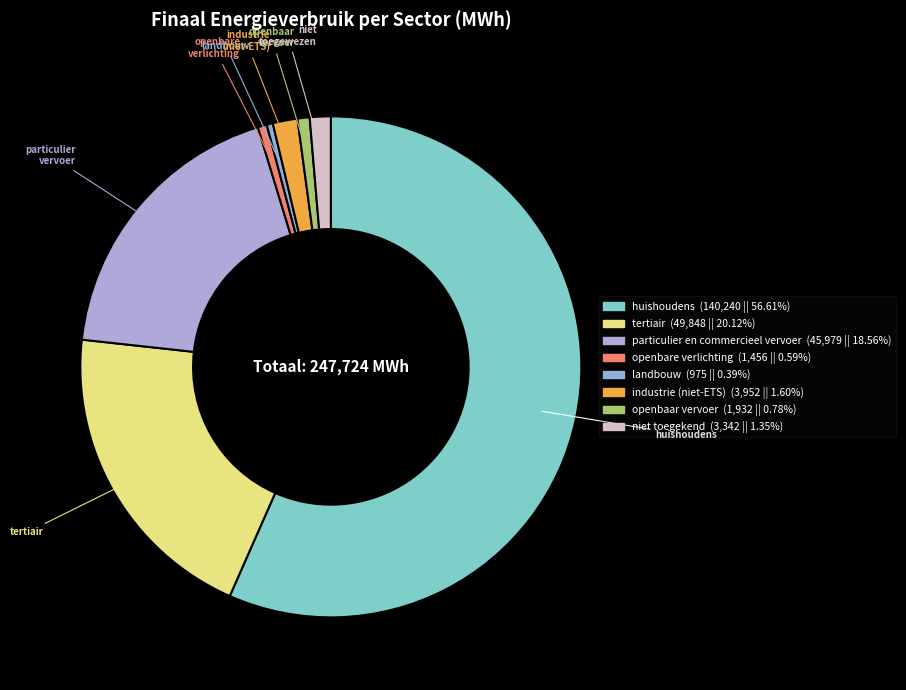

What is the largest slice in the pie chart?

huishoudens